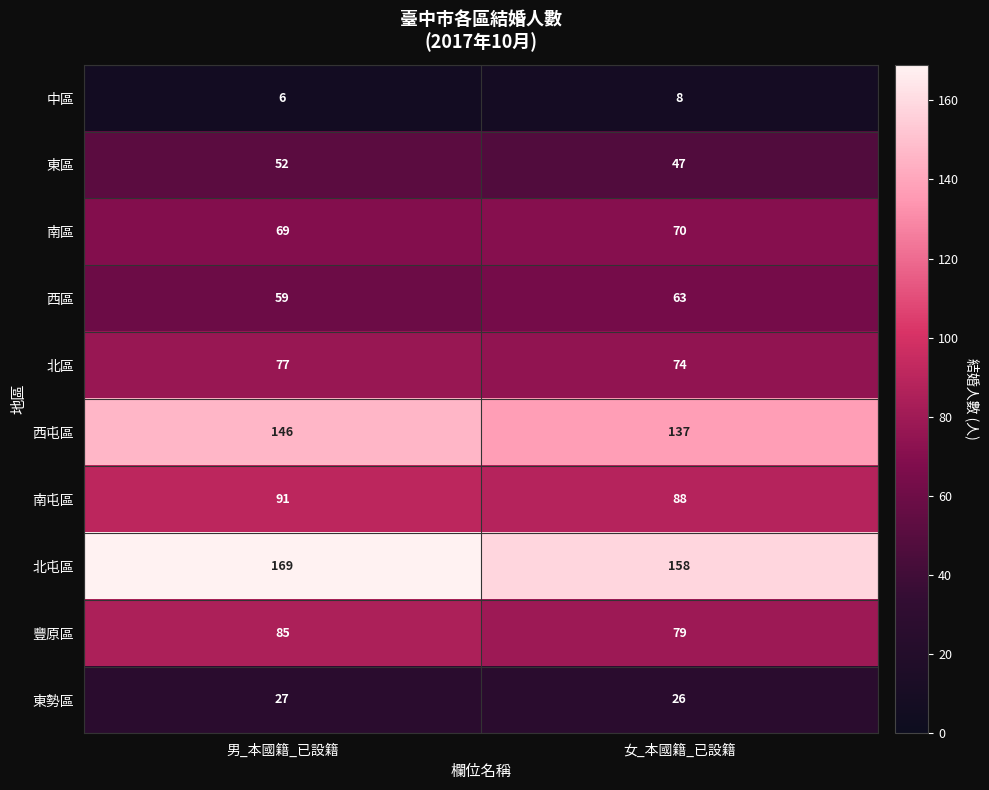

The value of 西區 at 女_本國籍_已設籍 is 63. True or false?

True